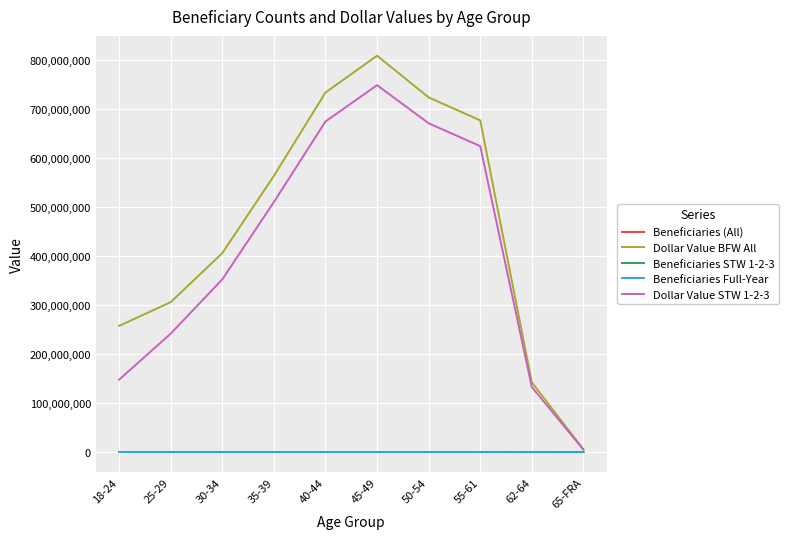

Is this an area chart (filled region under the line)?

No